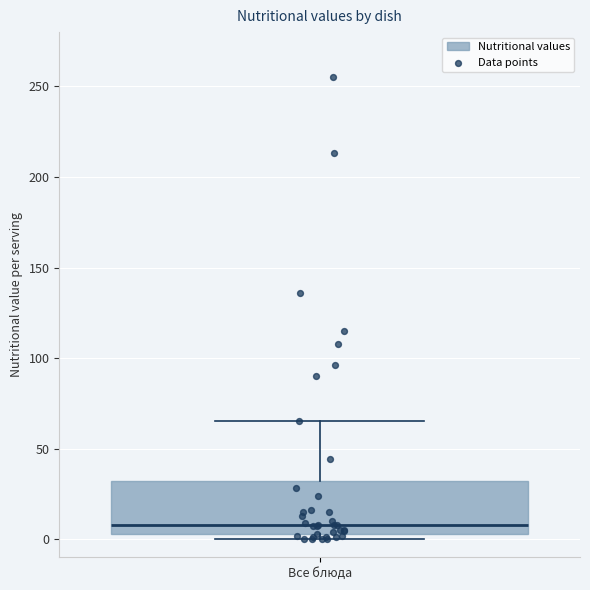

Transcribe this box plot: give where the median line is, the range the box spans, and where the two whiskers end, as read against the y-axis. The values are not printed on the chart, so give them approximately, as read against the axis.

median 10, box 5 to 30, whiskers 0 to 65